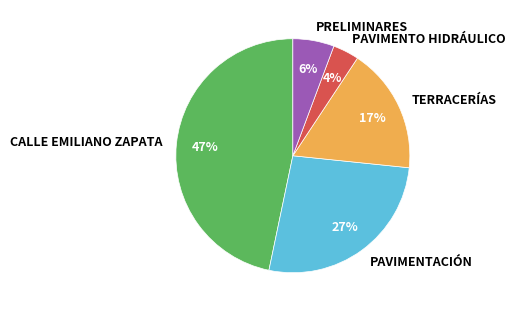

What is the largest slice in the pie chart?

CALLE EMILIANO ZAPATA